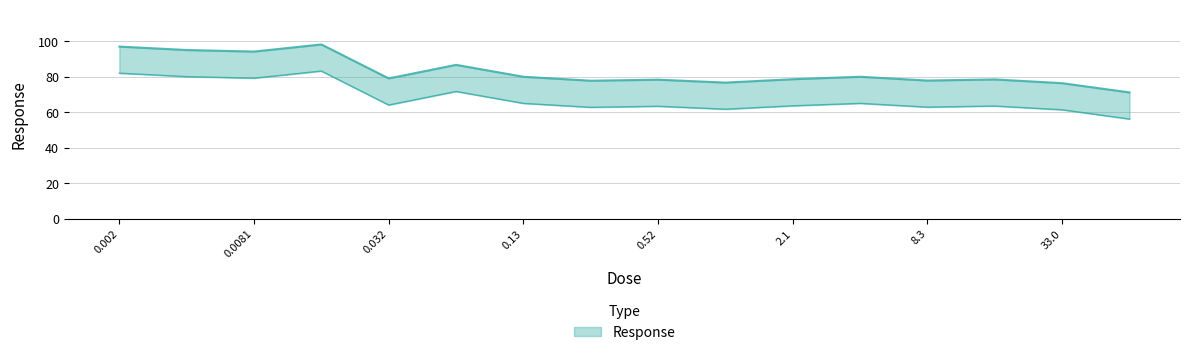

List the labels in order of value, largest first.

0.016, 0.002, 0.0041, 0.0081, 0.065, 0.13, 4.2, 0.032, 2.1, 17.0, 0.52, 8.3, 0.26, 1.0, 33.0, 66.0